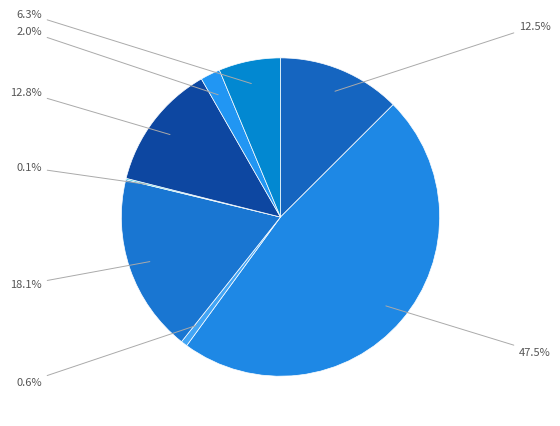

What is the smallest slice in the pie chart?

נדל"ן מניב בישראל ilAA+